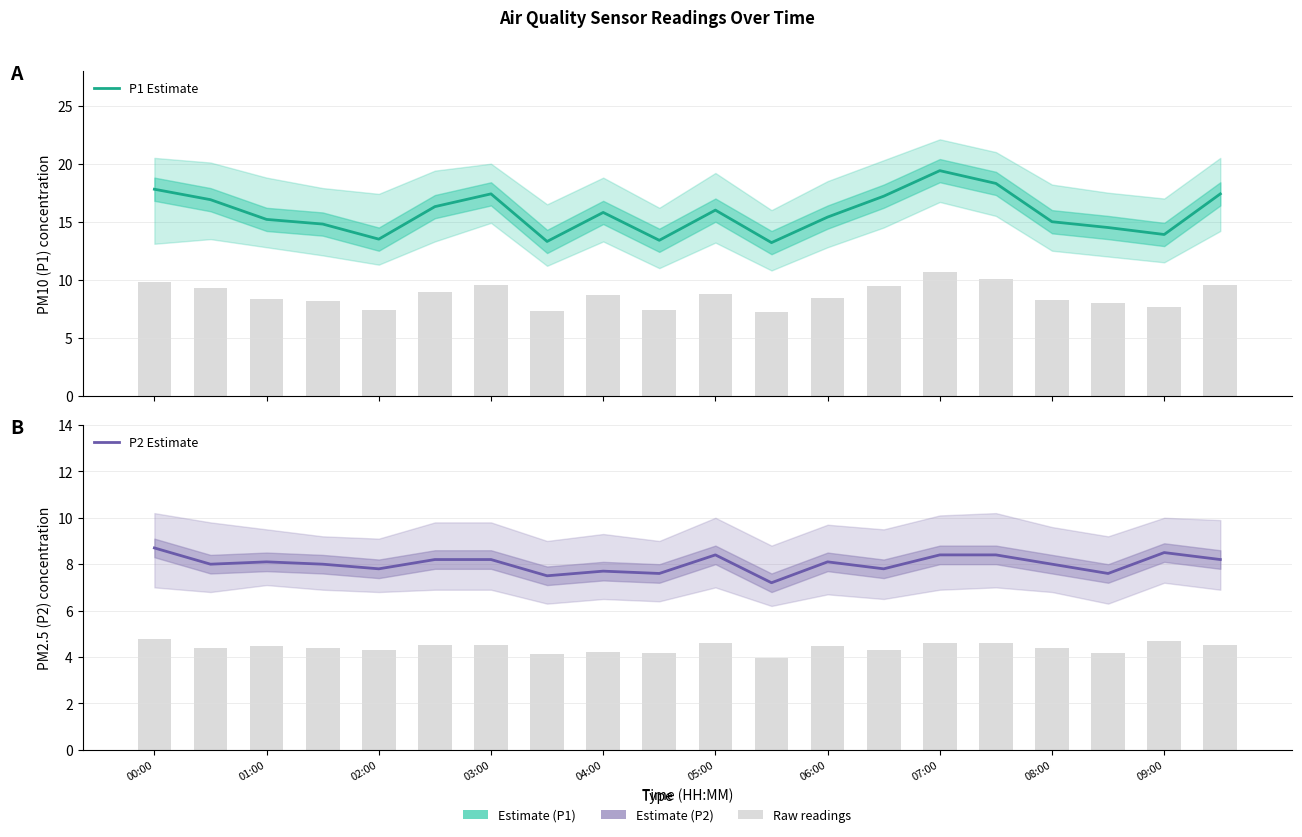

What is the sum of the P1 Estimate values at 19 and 06:00?

34.8